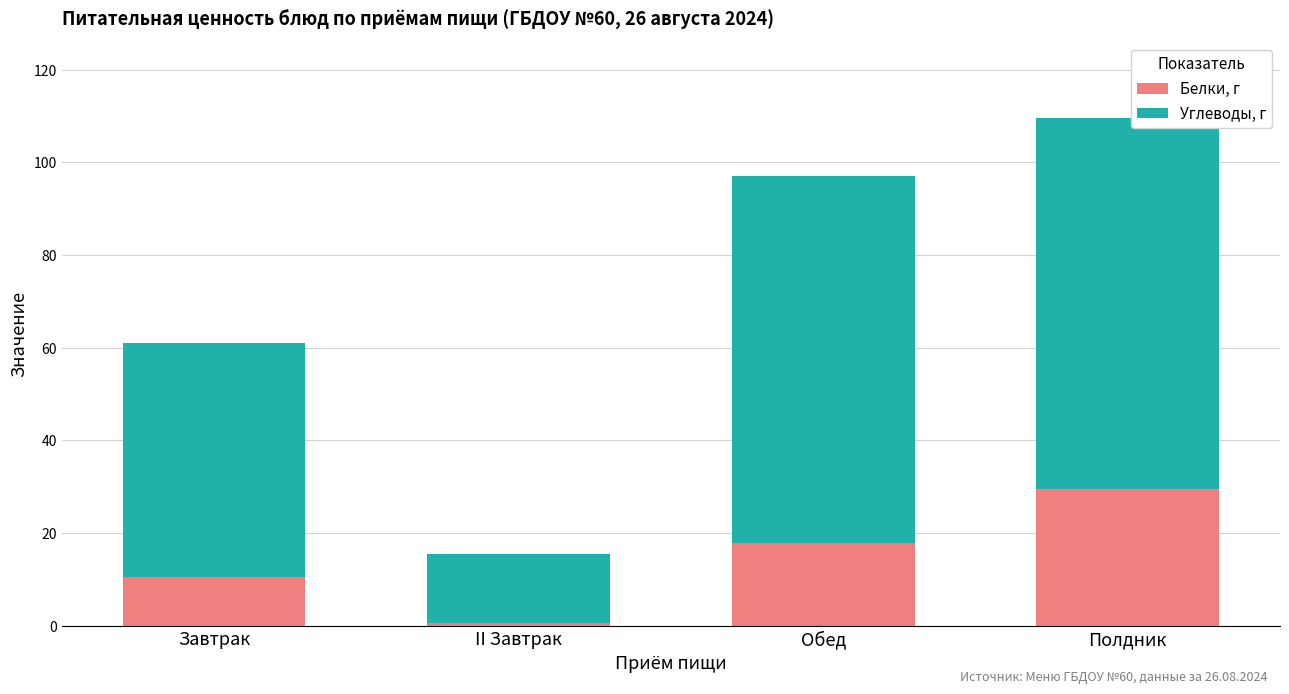

Reading right to left, transcribe the values for Белки, г.

29.4	17.8	0.6	10.6